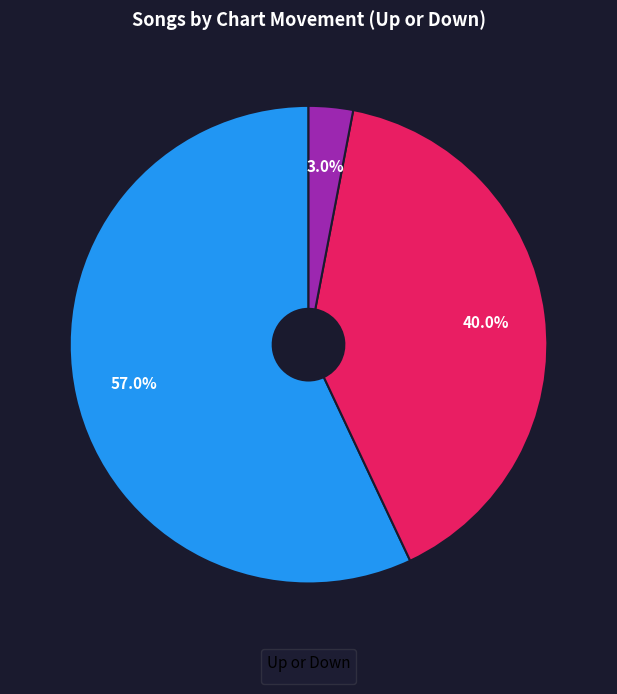

Is there a majority slice in this chart?

Yes